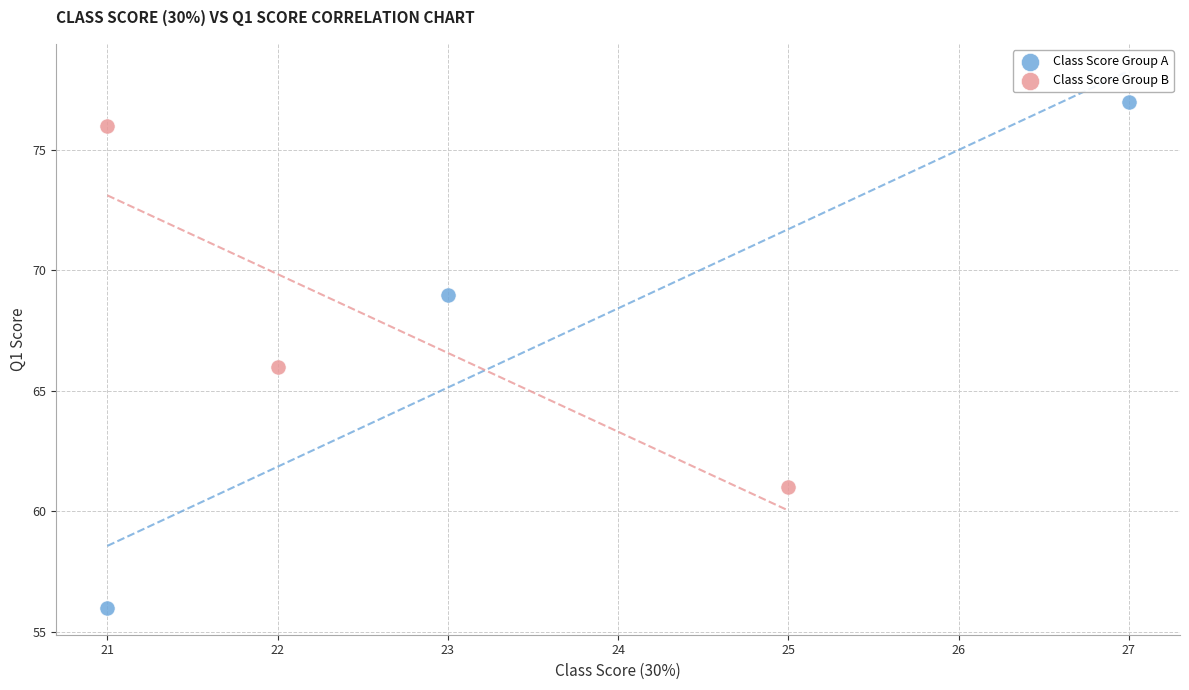

Which series has the widest spread of Y values?

Class Score Group A